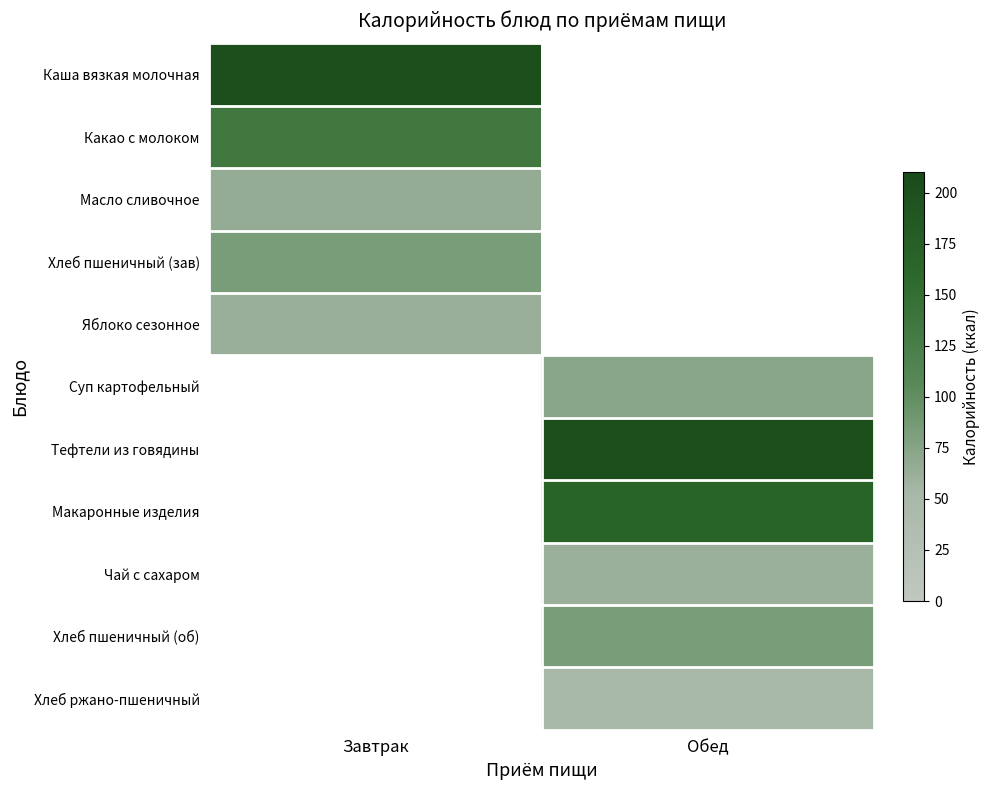

How many data points does each series have?

2